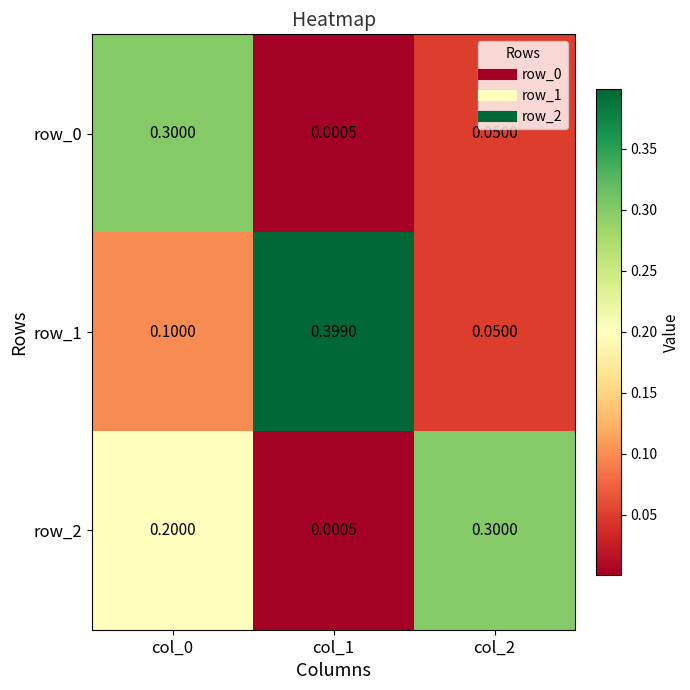

Is the value of row_0 at col_1 greater than the value of row_2 at col_0?

No